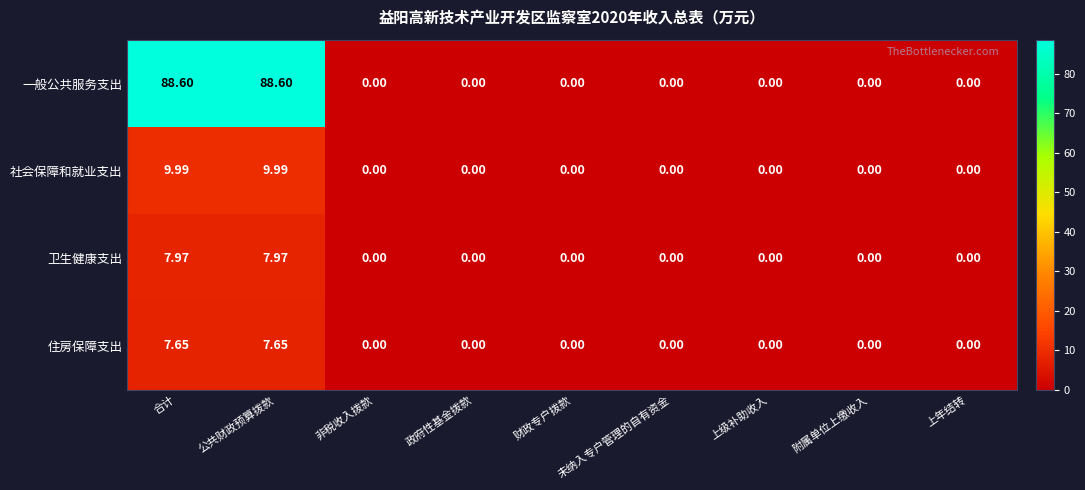

Rank the series by their maximum value, from lowest to highest.

住房保障支出, 卫生健康支出, 社会保障和就业支出, 一般公共服务支出